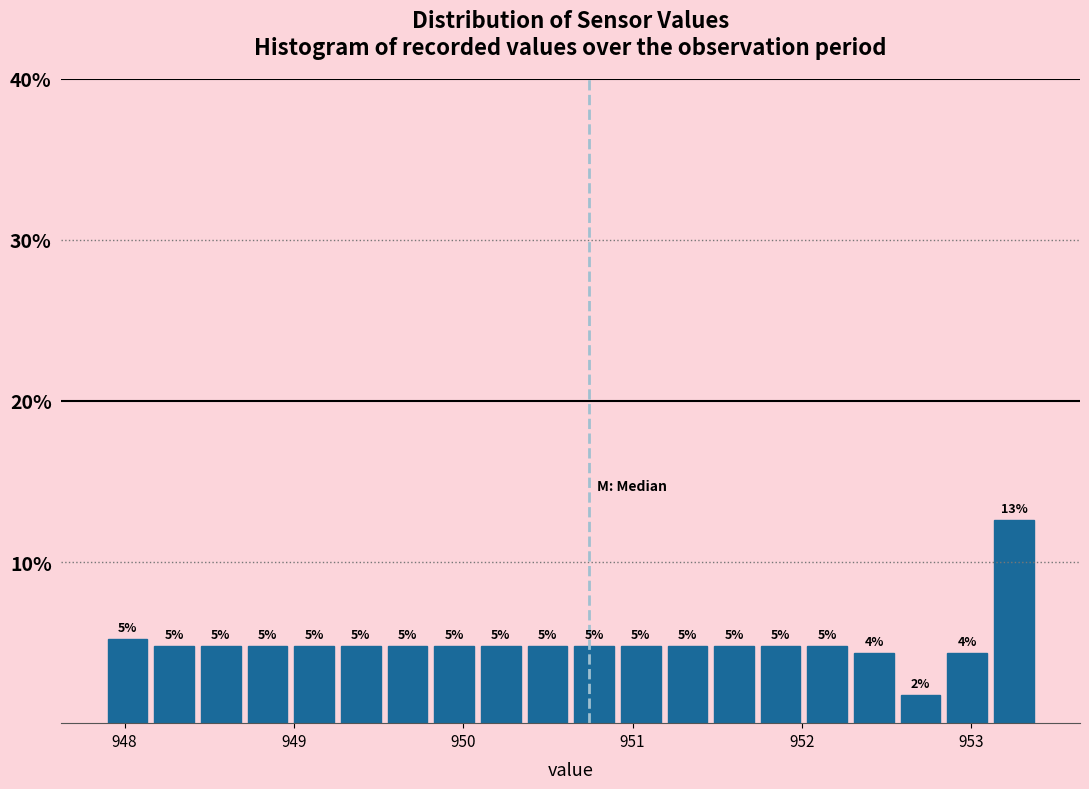

Read against the x-axis, roughly where is the centre of the tallest bar?

953.3